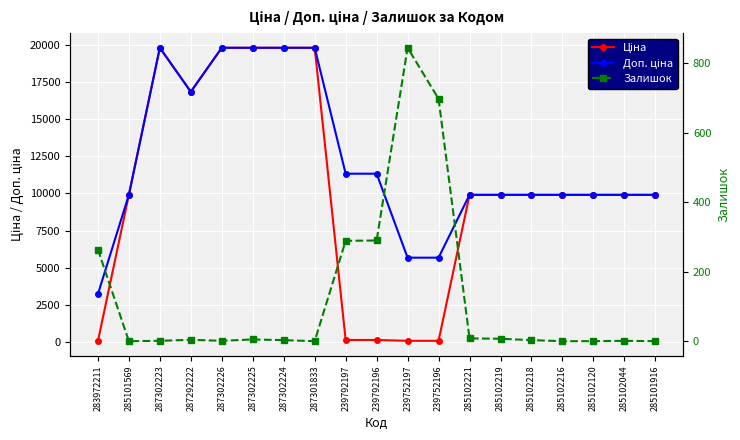

List the labels in order of Ціна value, smallest first.

283972211, 239752197, 239752196, 239792197, 239792196, 285101569, 285102221, 285102219, 285102218, 285102216, 285102120, 285102044, 285101916, 287292222, 287302223, 287302226, 287302225, 287302224, 287301833